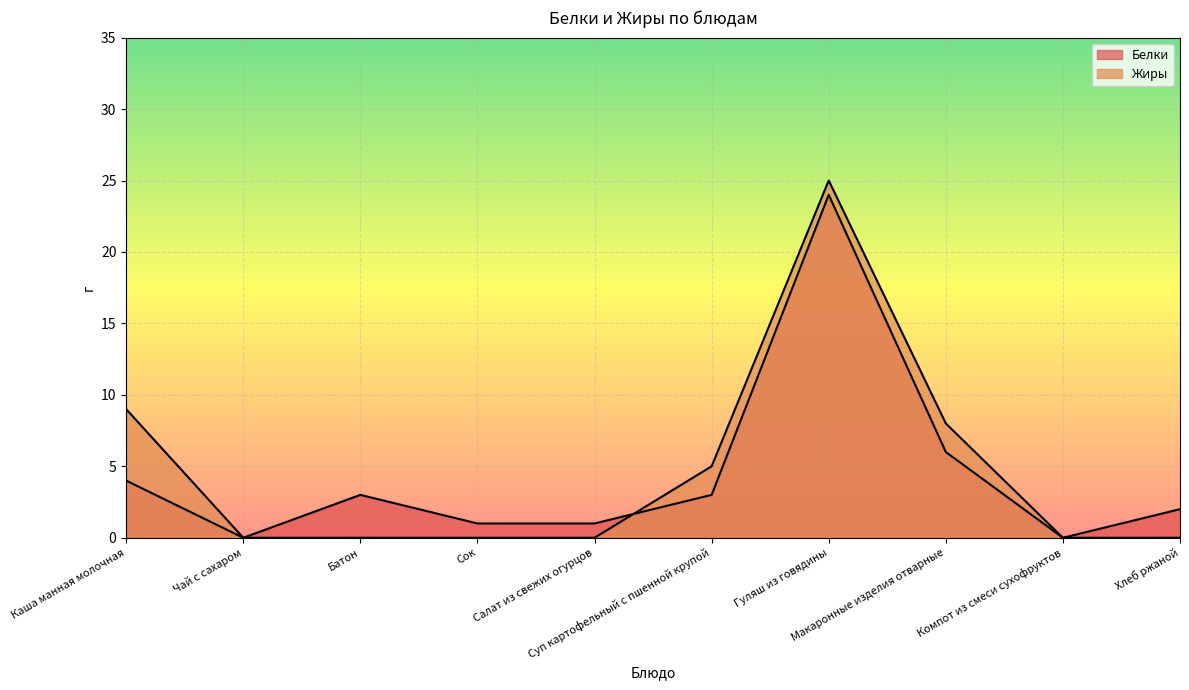

Is the value of Белки at Компот из смеси сухофруктов greater than the value of Жиры at Батон?

No